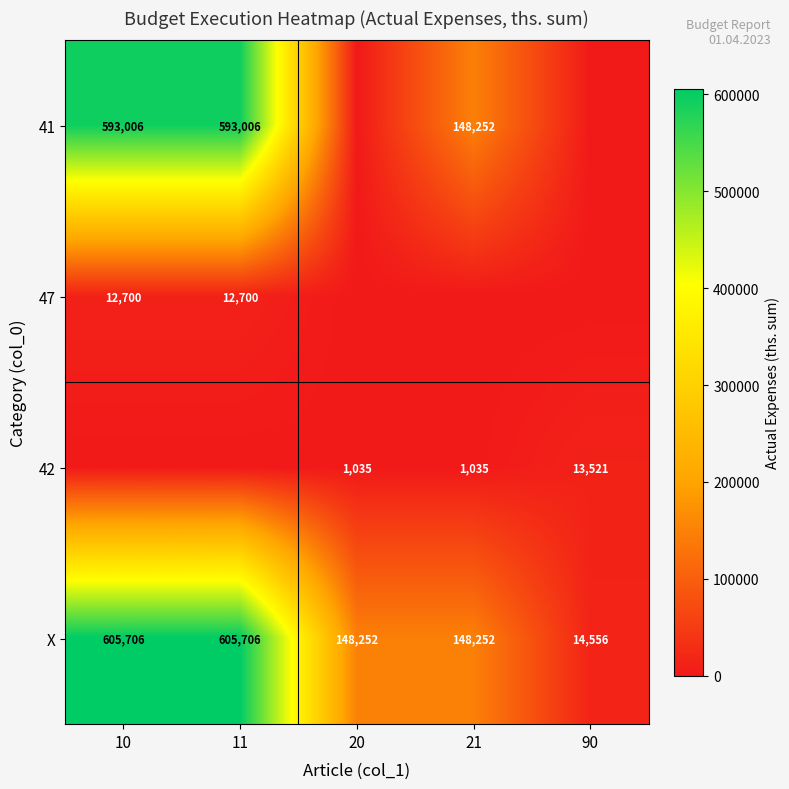

Which has a higher value, 10 or 90?

10